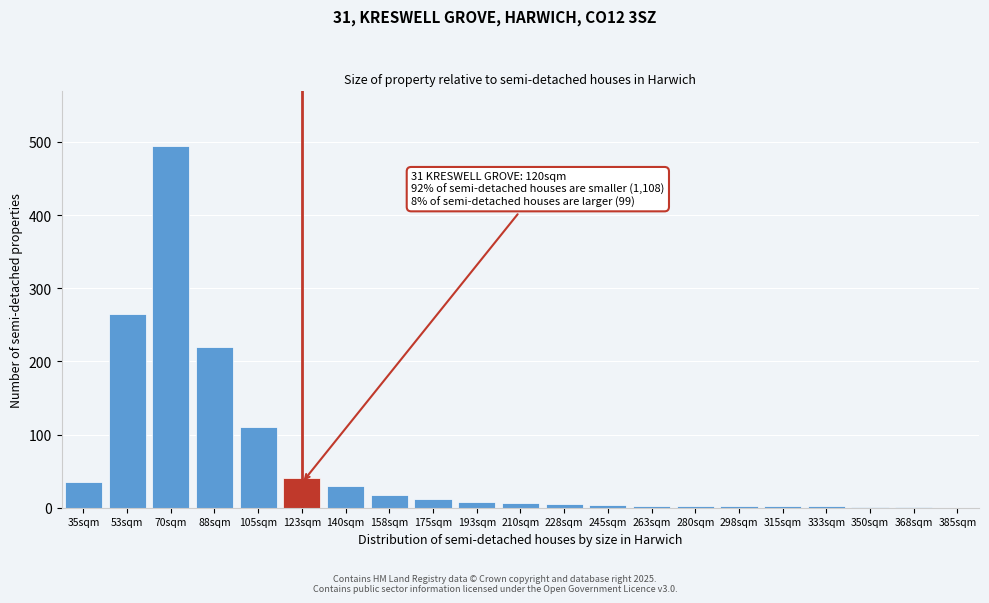

What is the maximum value shown in the chart?

495